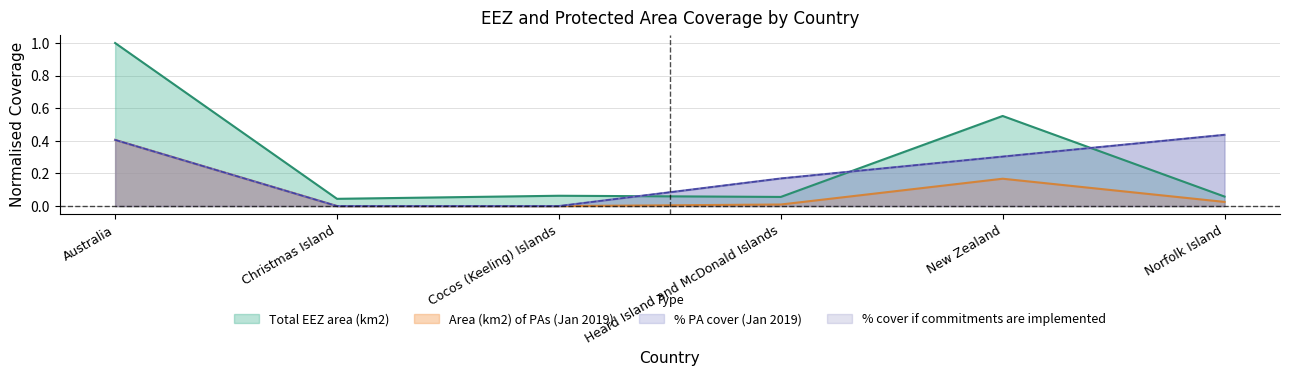

What is the label of the 3rd point from the right?

Heard Island and McDonald Islands